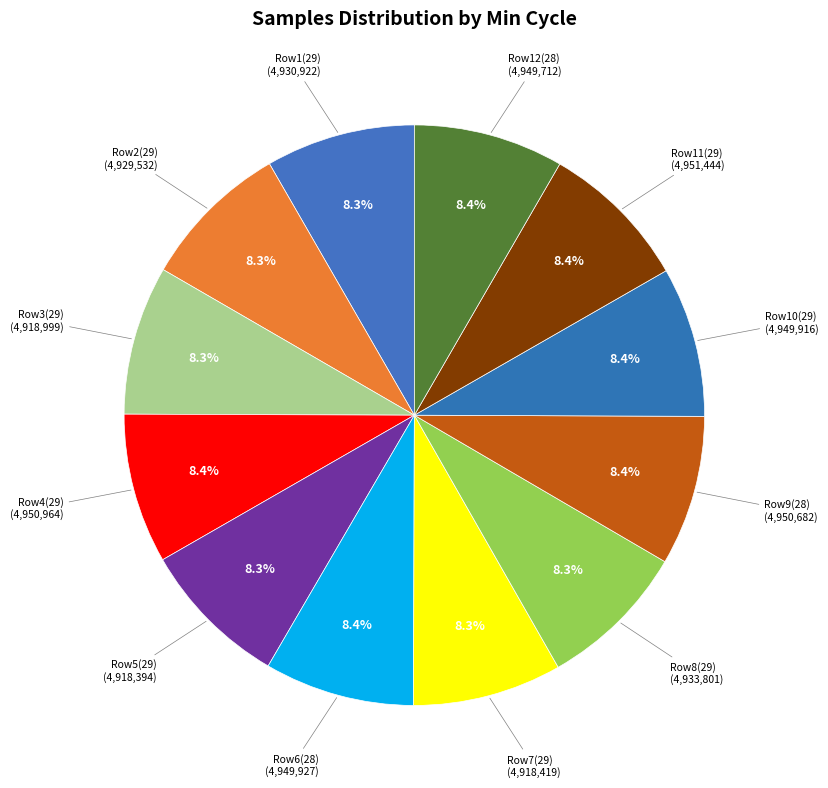

Approximately how many times larger is the value at Row8(29) (4,933,801) compared to Row2(29) (4,929,532)?

1.0